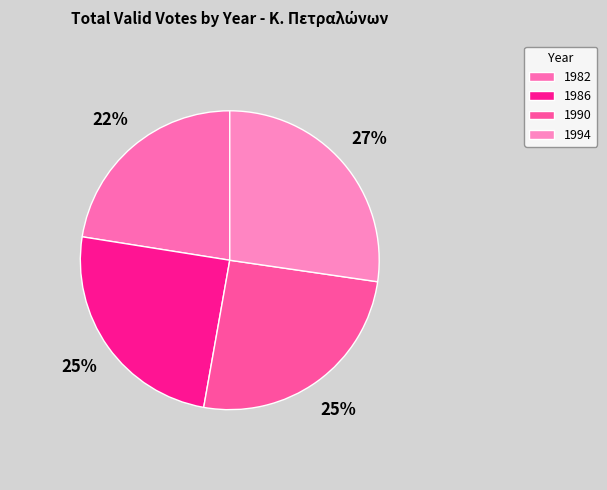

Count the number of slices in the pie.

4